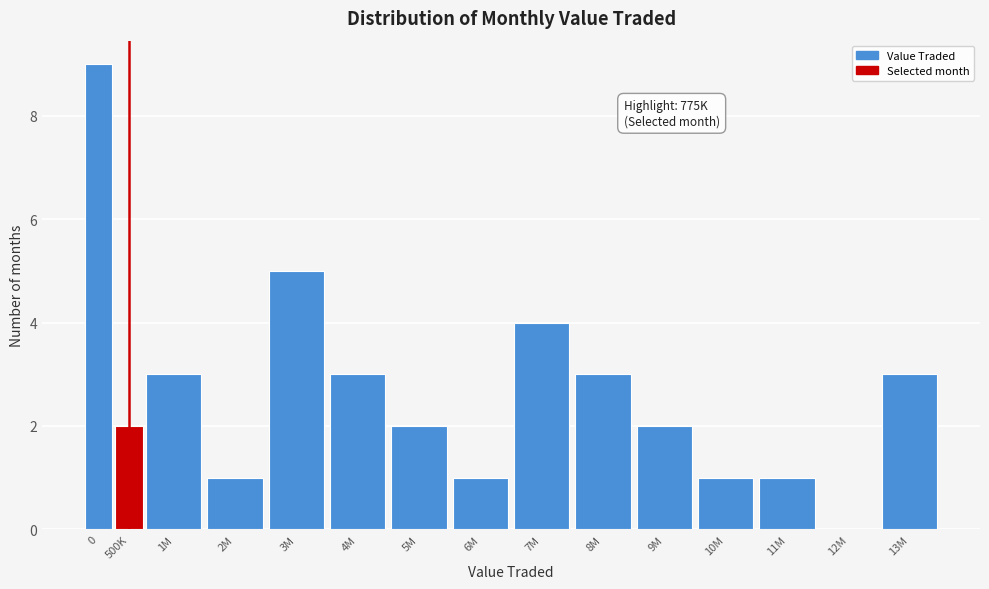

Reading left to right, transcribe all the data shown in this chart.

0=9	500K=2	1M=3	2M=1	3M=5	4M=3	5M=2	6M=1	7M=4	8M=3	9M=2	10M=1	11M=1	12M=0	13M=3